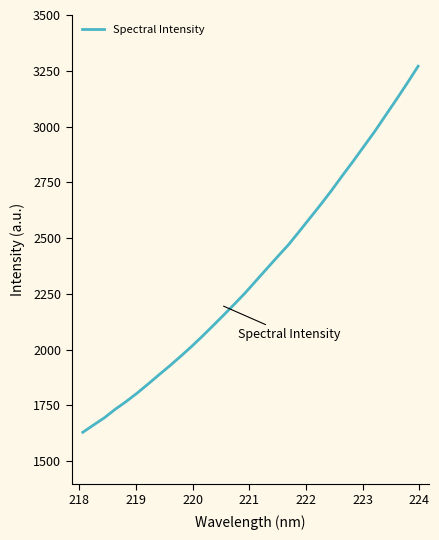

What is the difference between the maximum and minimum values?

1640.9